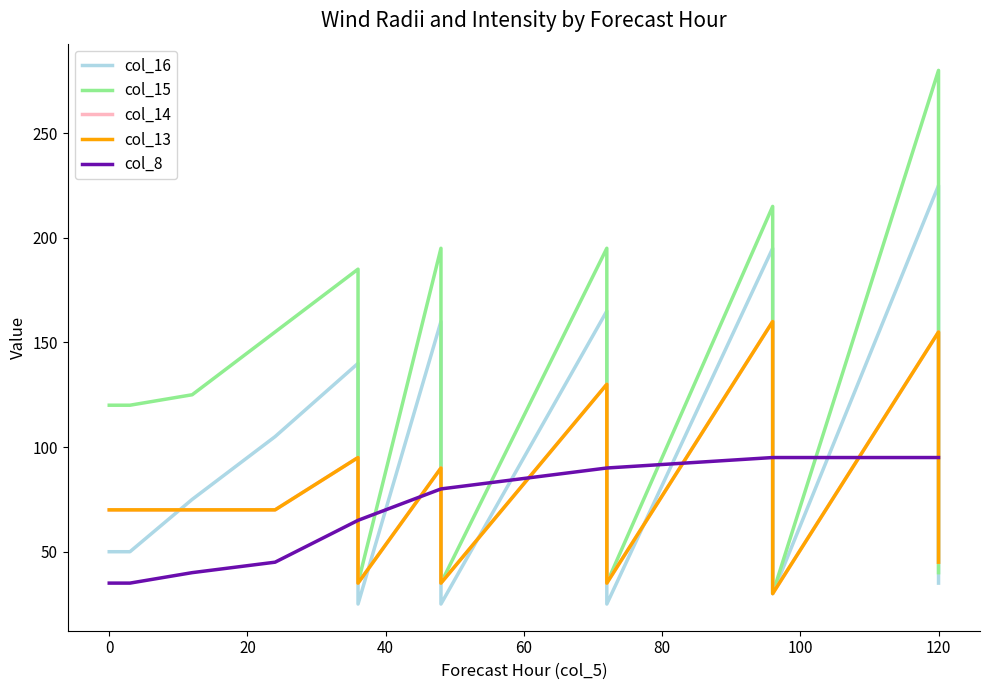

Rank the series by their maximum value, from lowest to highest.

col_8, col_14, col_13, col_16, col_15